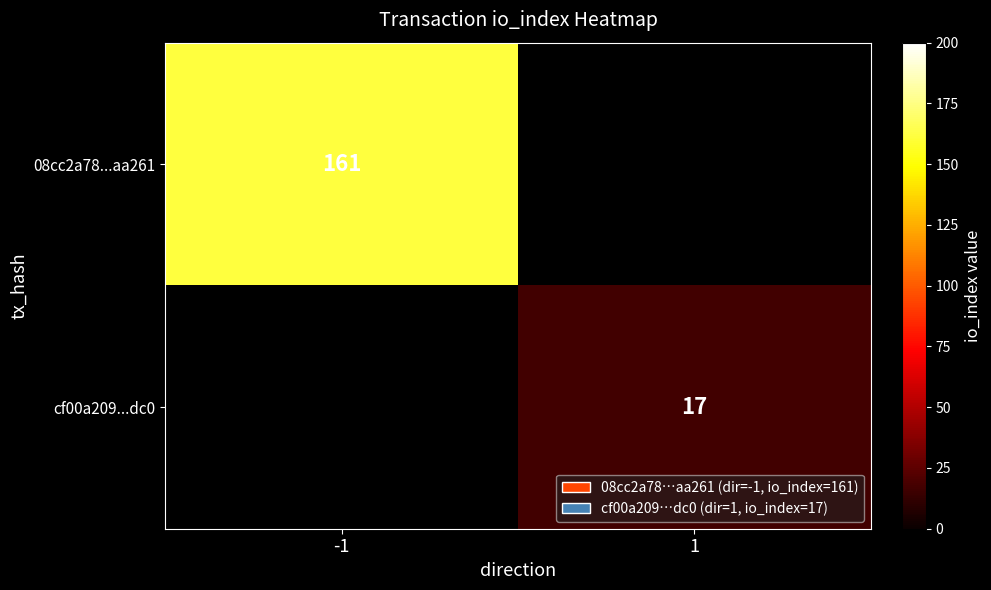

What is the smallest value displayed?

17.0